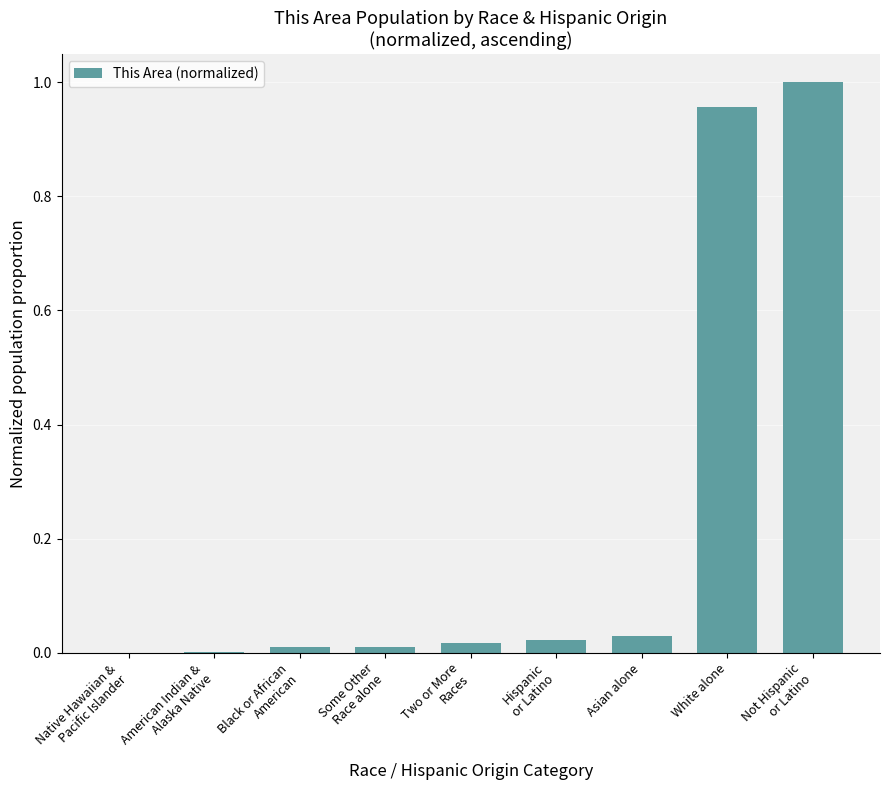

The value at White alone is 1.7. True or false?

False